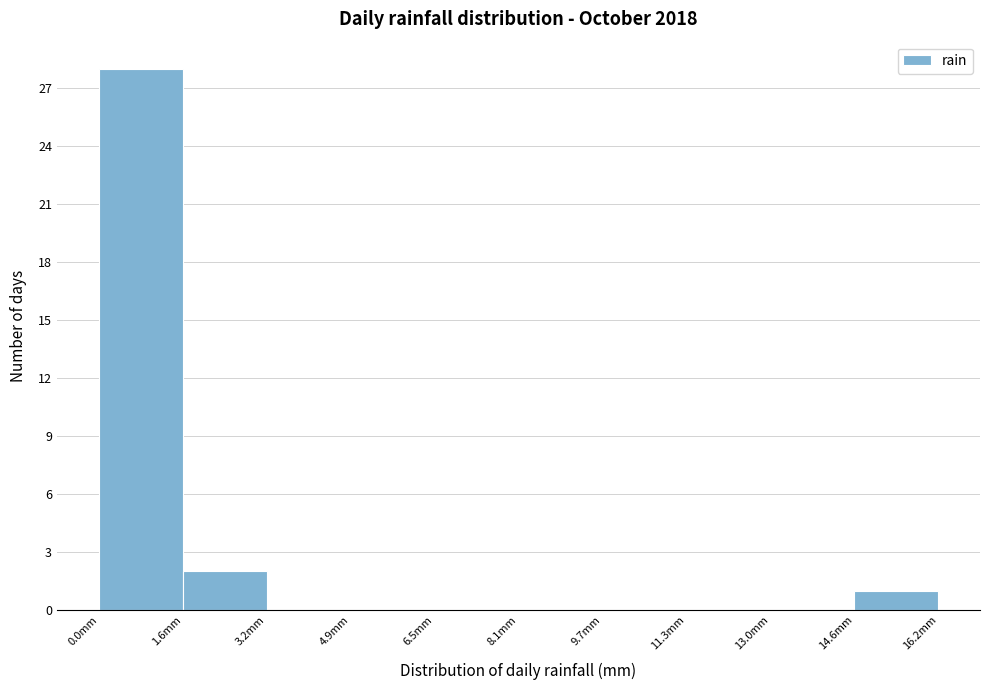

Reading left to right, transcribe this chart: for each bar, give the range it covers on the x-axis and its height. Neither the bar edges nor the heights are printed on the chart, so give them approximately, as read against the axes.

0.00 to 1.62: 28
1.62 to 3.24: 2
3.24 to 4.86: 0
4.86 to 6.48: 0
6.48 to 8.10: 0
8.10 to 9.72: 0
9.72 to 11.34: 0
11.34 to 12.96: 0
12.96 to 14.58: 0
14.58 to 16.20: 1